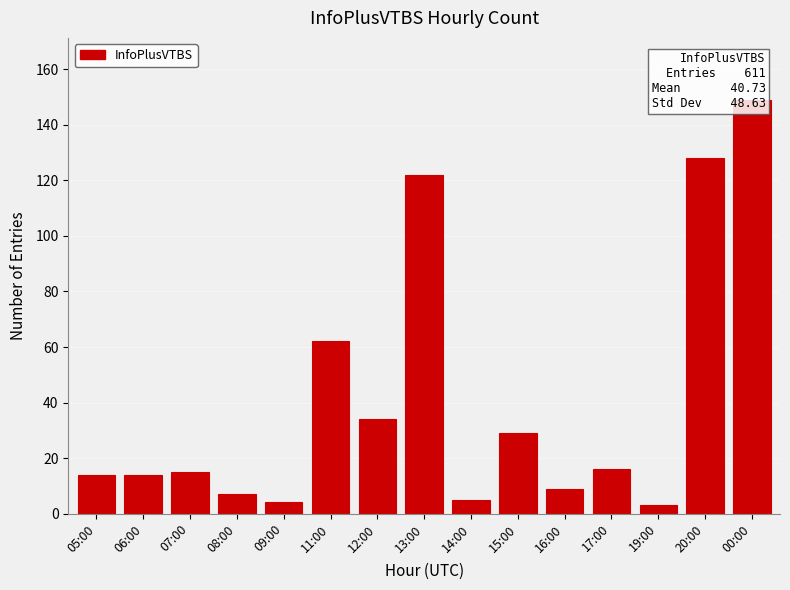

At which category does the chart reach its minimum across all series?

19:00